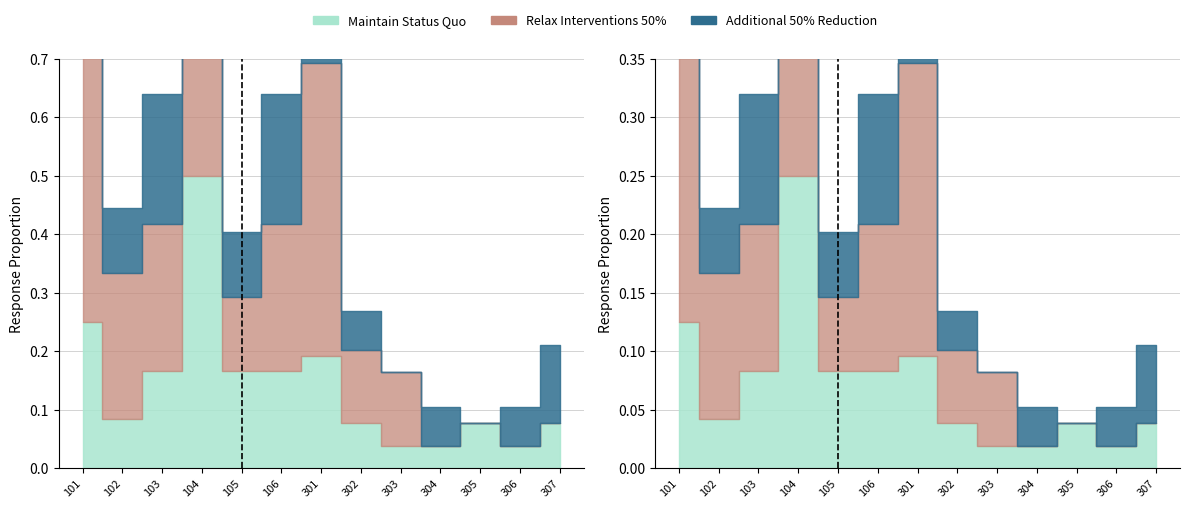

True or false: Maintain Status Quo has more than 0 points higher than both neighbors.

True